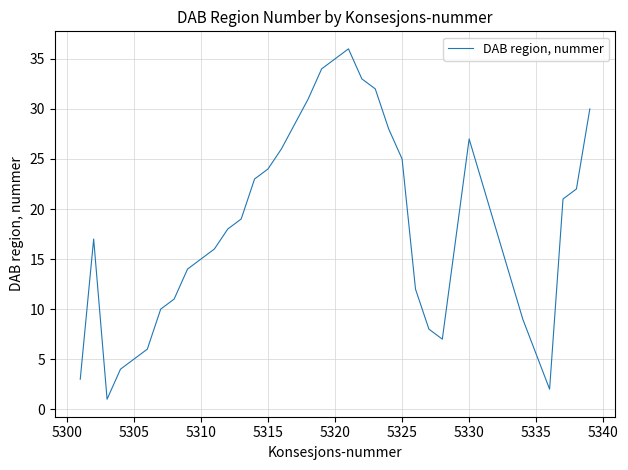

What is the difference between the second highest and minimum values?

34